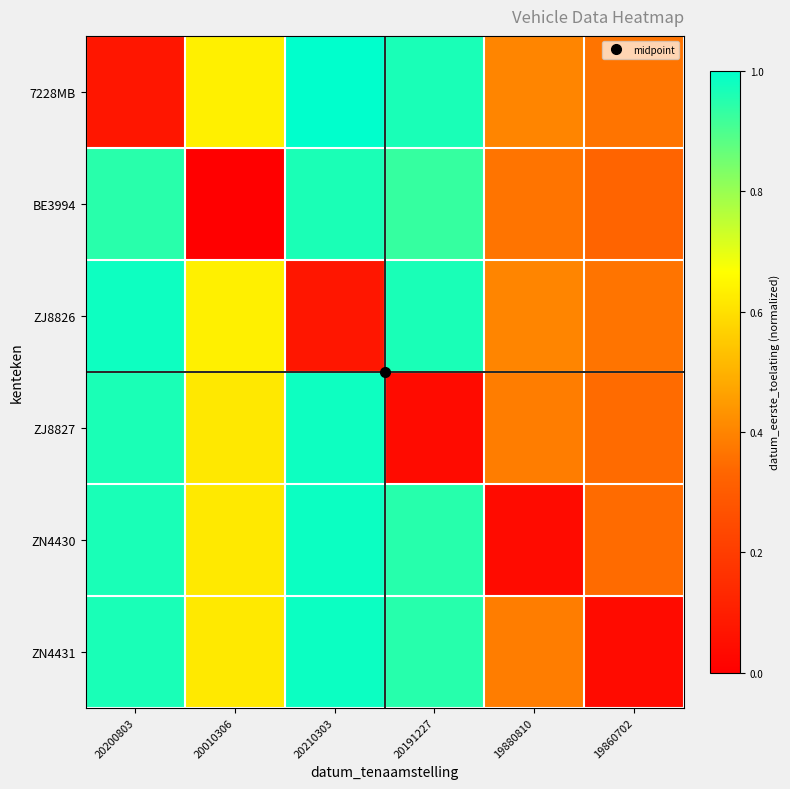

At how many categories does at least one series exceed 0?

6